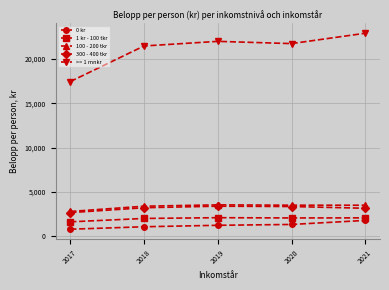

Does the chart have visible grid lines?

Yes